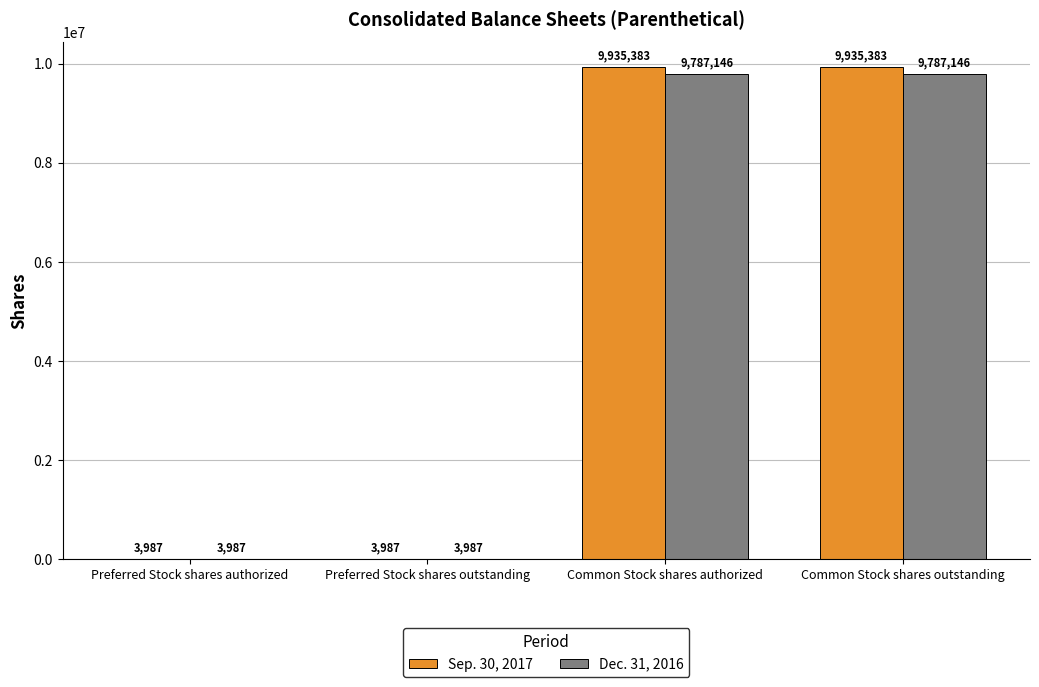

Between Preferred Stock shares authorized and Common Stock shares outstanding, which series saw the biggest shift?

Sep. 30, 2017